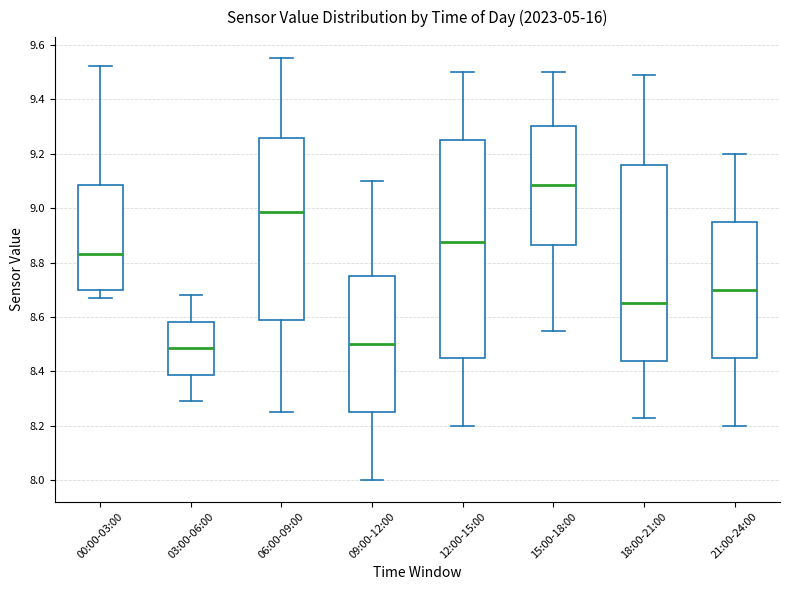

Reading left to right, transcribe this box plot: for each box, give where its median line is, the range the box spans, and where its two whiskers end, as read against the y-axis. The values are not printed on the chart, so give them approximately, as read against the axis.

00:00-03:00: median 8.84, box 8.70 to 9.08, whiskers 8.68 to 9.52
03:00-06:00: median 8.48, box 8.38 to 8.58, whiskers 8.30 to 8.68
06:00-09:00: median 8.98, box 8.58 to 9.26, whiskers 8.26 to 9.56
09:00-12:00: median 8.50, box 8.26 to 8.76, whiskers 8.00 to 9.10
12:00-15:00: median 8.88, box 8.46 to 9.26, whiskers 8.20 to 9.50
15:00-18:00: median 9.08, box 8.86 to 9.30, whiskers 8.56 to 9.50
18:00-21:00: median 8.66, box 8.44 to 9.16, whiskers 8.24 to 9.50
21:00-24:00: median 8.70, box 8.46 to 8.96, whiskers 8.20 to 9.20